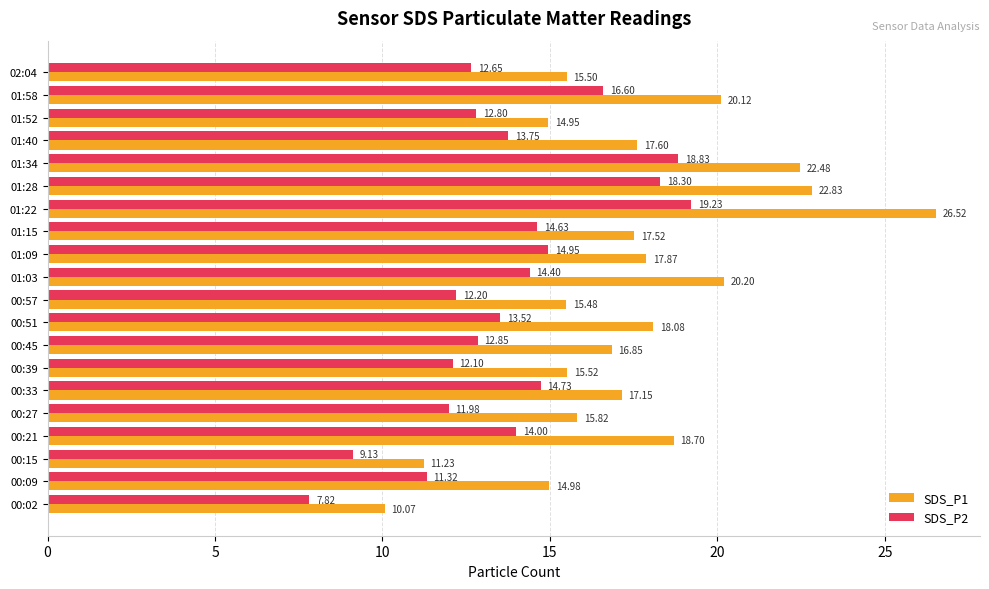

Which category has the highest value in the SDS_P1 series?

01:22